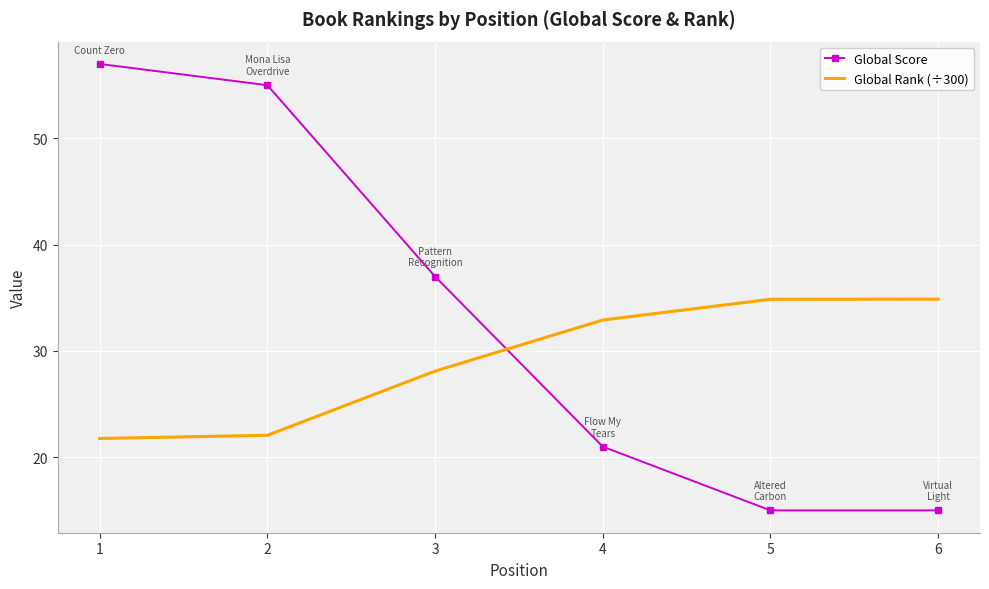

Rank the series at 4 from highest to lowest value.

Global Rank (÷300), Global Score